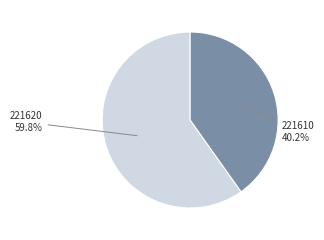

Does 221610 account for over 50% of the chart?

No